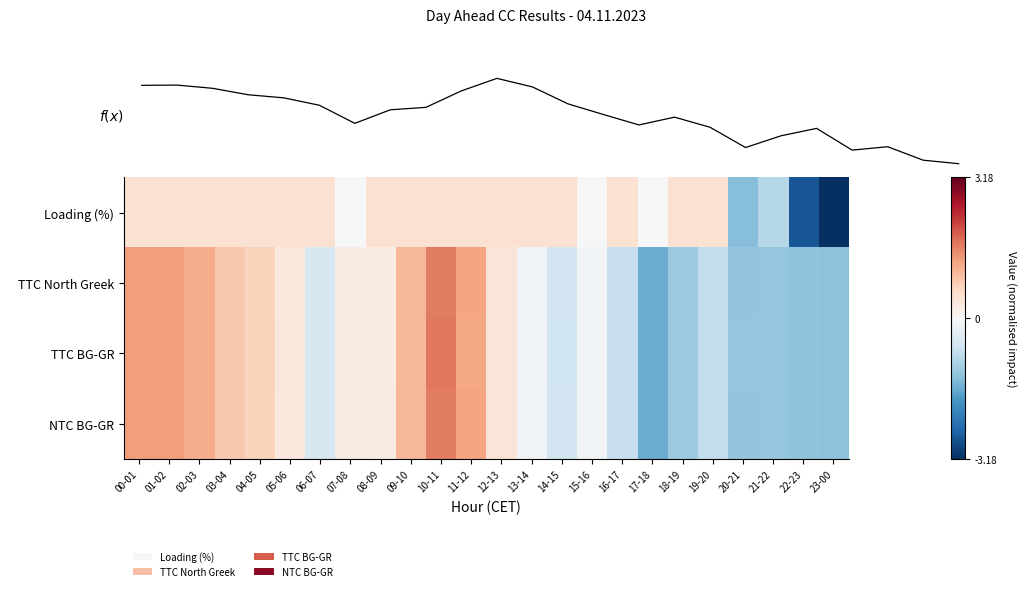

What is the difference between the highest and lowest values at 01-02?

0.9